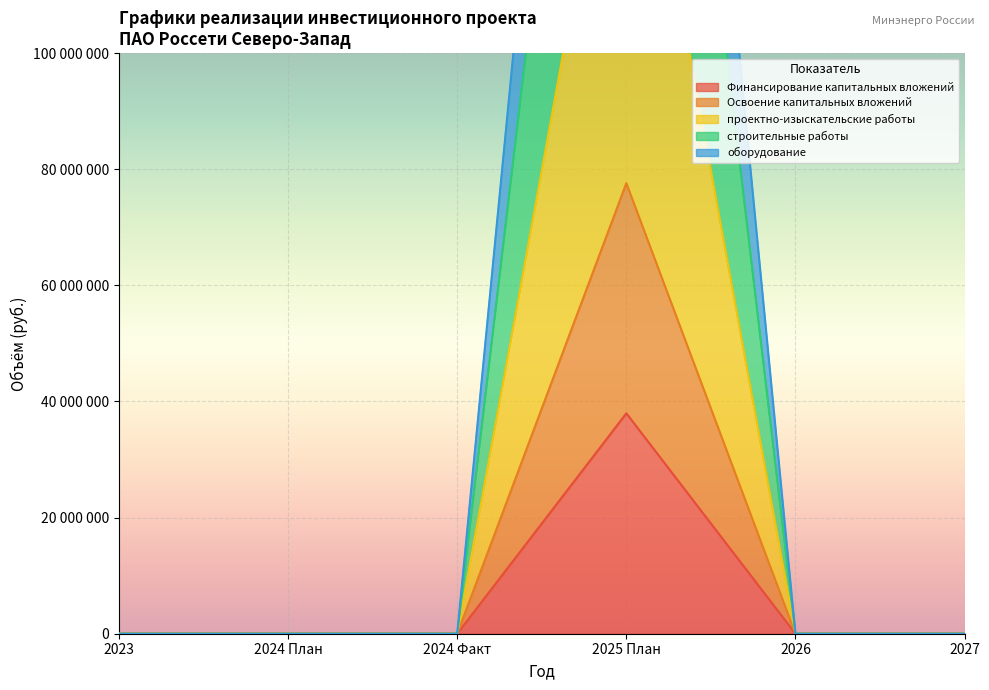

True or false: Финансирование капитальных вложений and строительные работы cross at least once.

False